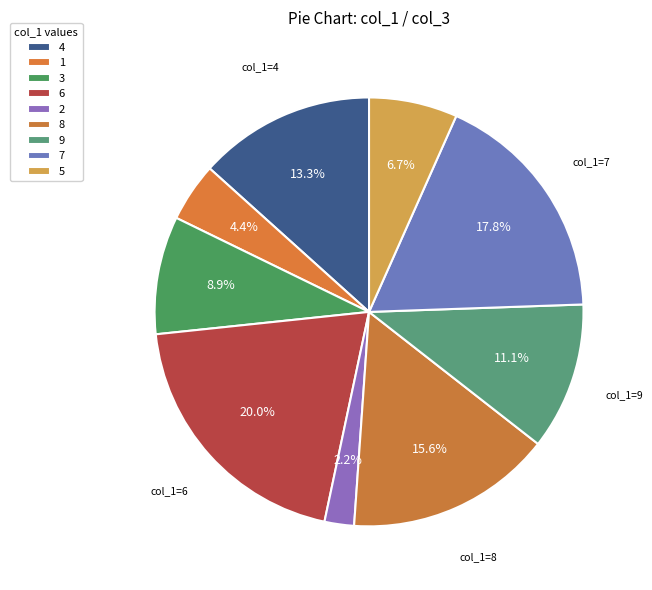

Count the number of slices in the pie.

9